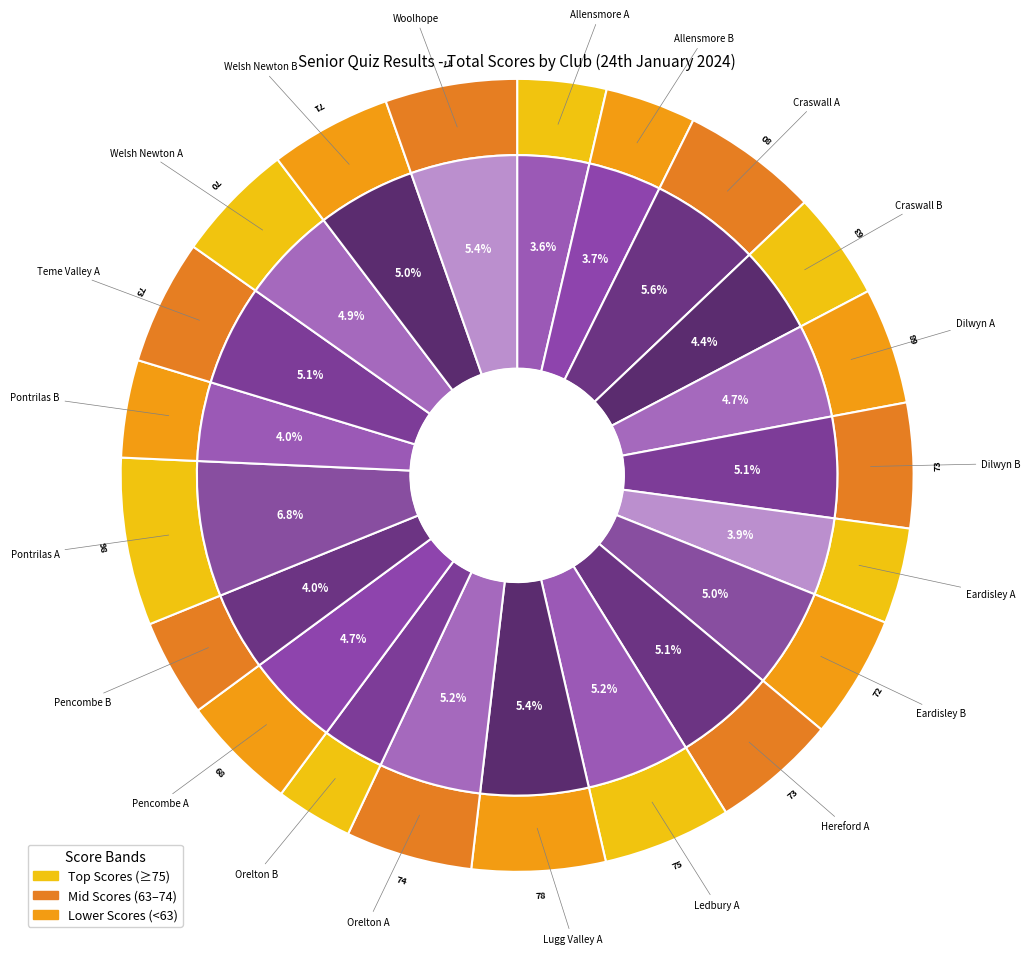

To the nearest percent, what portion does Hereford A represent?

5%